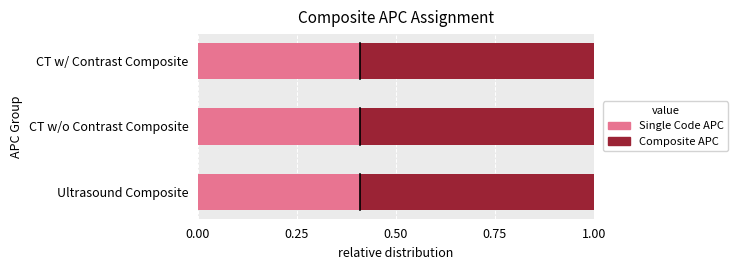

What is the sum of all Single Code APC values?

1.2